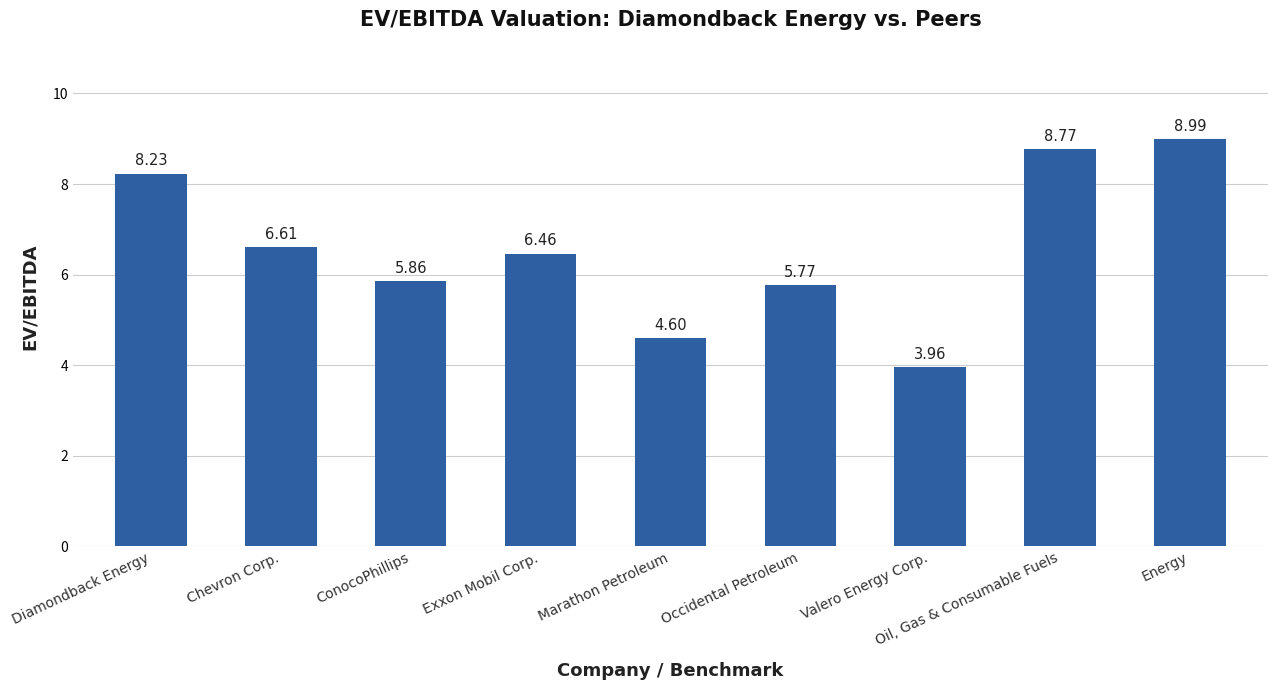

Which category has the lowest value across all series?

Valero Energy Corp.